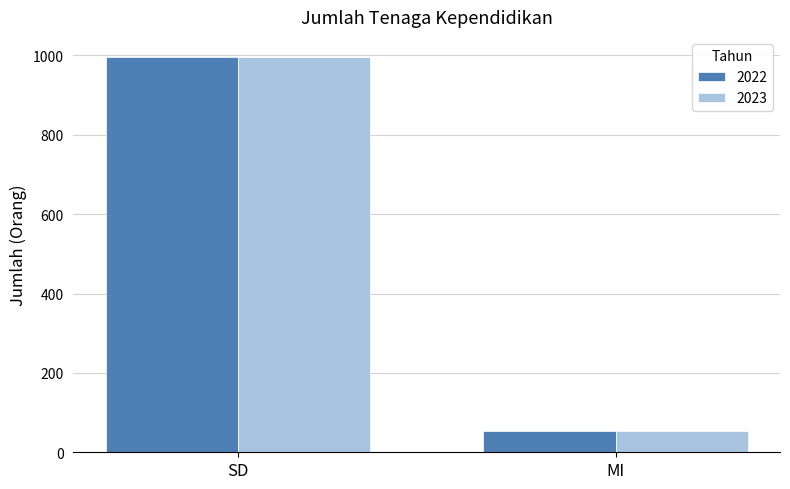

What is the average value of the 2023 series?

525